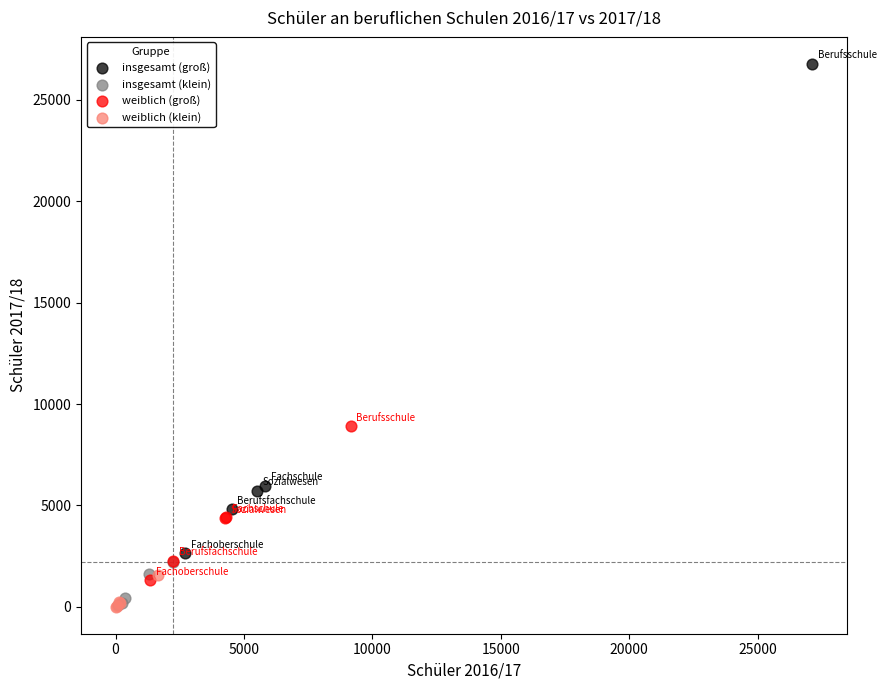

Which series contains the highest Y value?

insgesamt (groß)